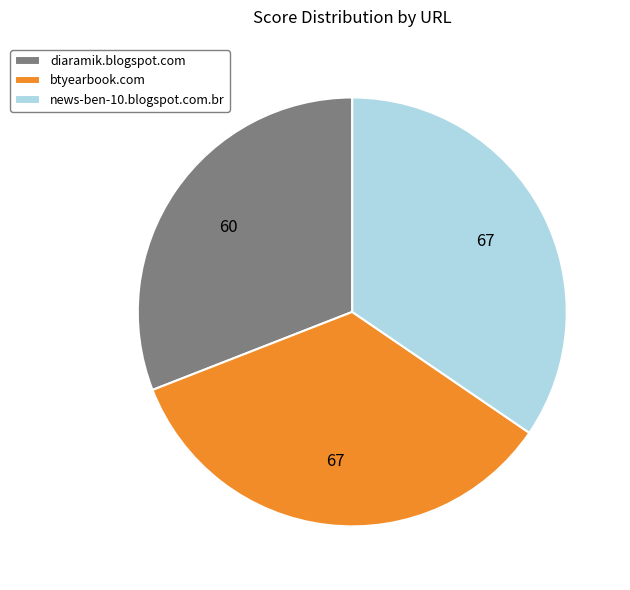

True or false: diaramik.blogspot.com accounts for 31% of the total.

True